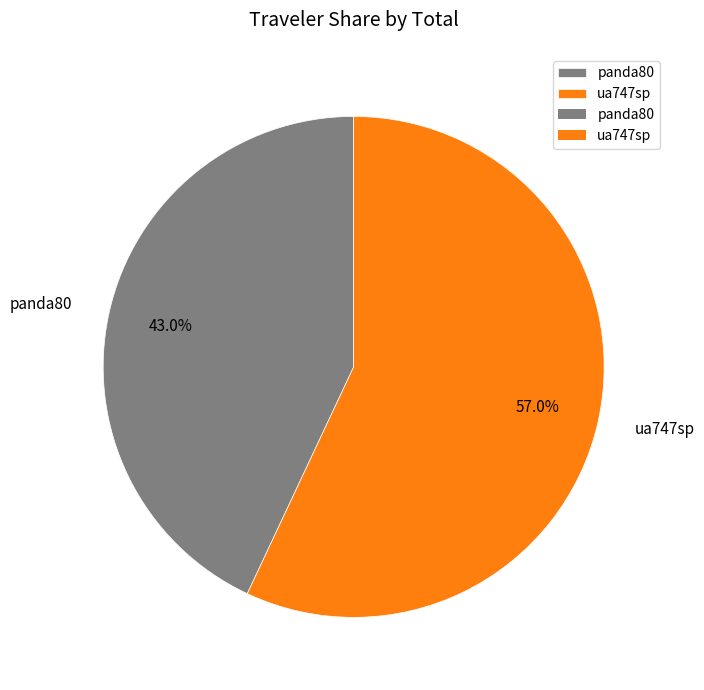

Which slice represents more than half of the pie?

ua747sp